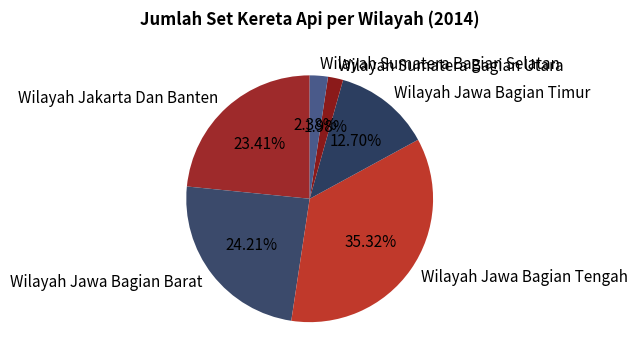

What portion of the pie excludes Wilayah Jakarta Dan Banten?

76.6%